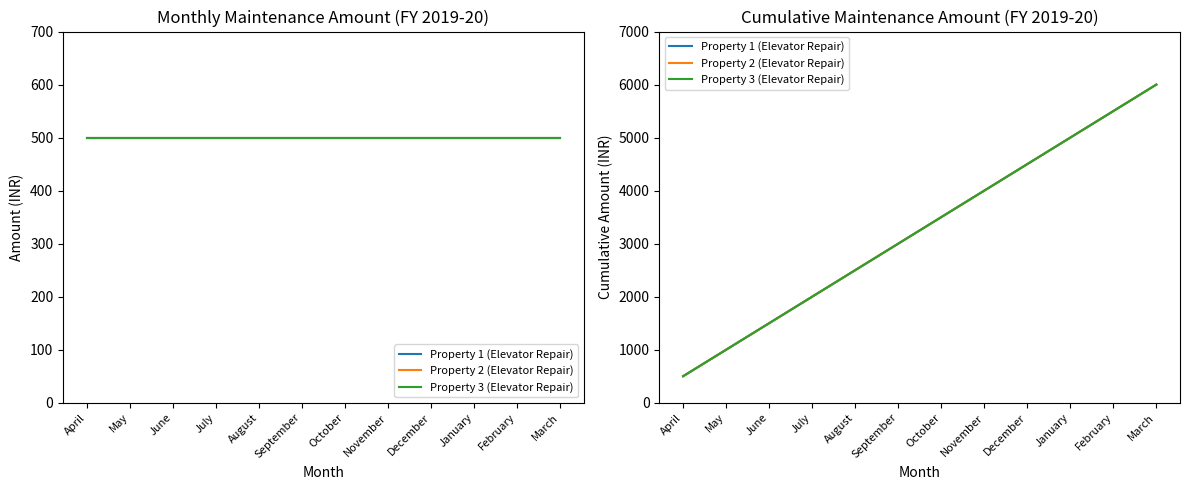

Reading left to right, what are all the values shown in this chart?

Property 1 (Elevator Repair): April=500	May=1000	June=1500	July=2000	August=2500	September=3000	October=3500	November=4000	December=4500	January=5000	February=5500	March=6000
Property 2 (Elevator Repair): April=500	May=1000	June=1500	July=2000	August=2500	September=3000	October=3500	November=4000	December=4500	January=5000	February=5500	March=6000
Property 3 (Elevator Repair): April=500	May=1000	June=1500	July=2000	August=2500	September=3000	October=3500	November=4000	December=4500	January=5000	February=5500	March=6000